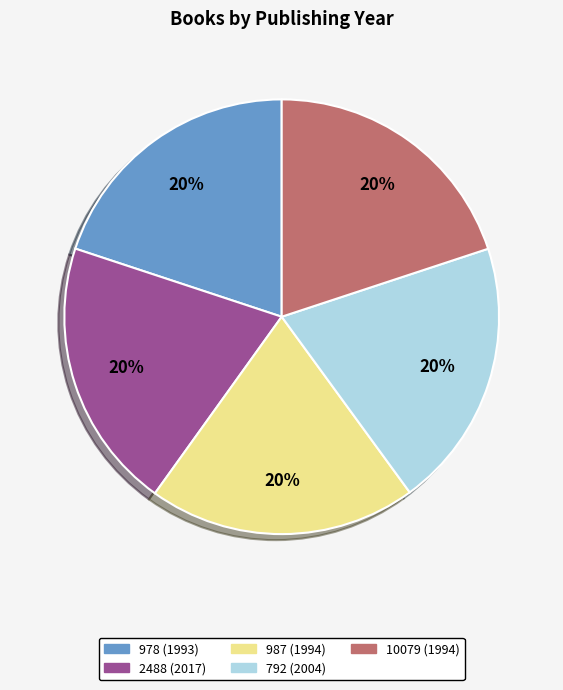

True or false: 978 (1993) accounts for 9% of the total.

False